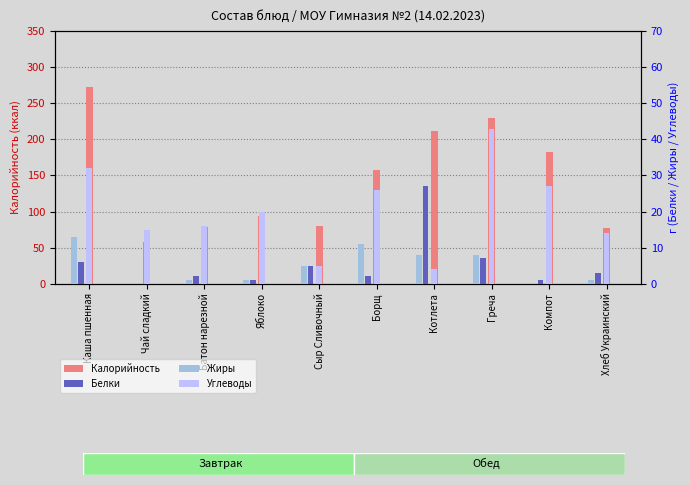

Rank the series at Компот from lowest to highest value.

Жиры, Белки, Углеводы, Калорийность